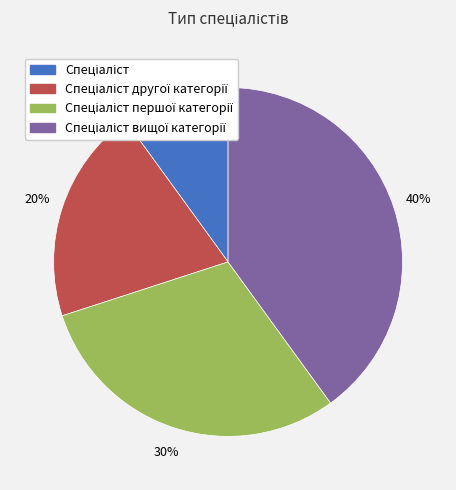

Does any single category account for the majority?

No